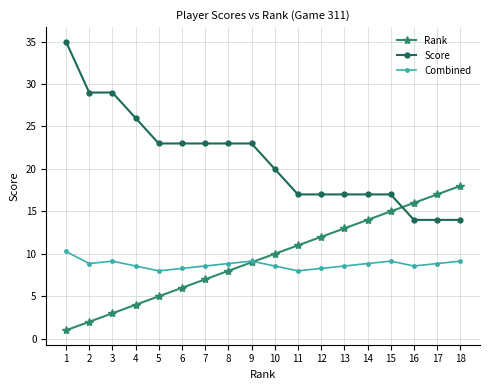

Reading right to left, list all the values displayed in this chart.

Rank: 18.0	17.0	16.0	15.0	14.0	13.0	12.0	11.0	10.0	9.0	8.0	7.0	6.0	5.0	4.0	3.0	2.0	1.0
Score: 14.0	14.0	14.0	17.0	17.0	17.0	17.0	17.0	20.0	23.0	23.0	23.0	23.0	23.0	26.0	29.0	29.0	35.0
Combined: 9.1	8.9	8.6	9.1	8.9	8.6	8.3	8.0	8.6	9.1	8.9	8.6	8.3	8.0	8.6	9.1	8.9	10.3